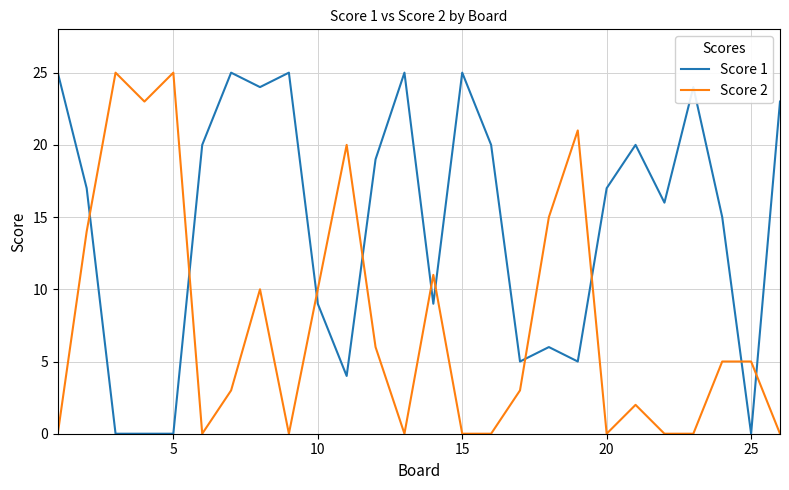

True or false: Score 2 and Score 1 cross at least once.

True